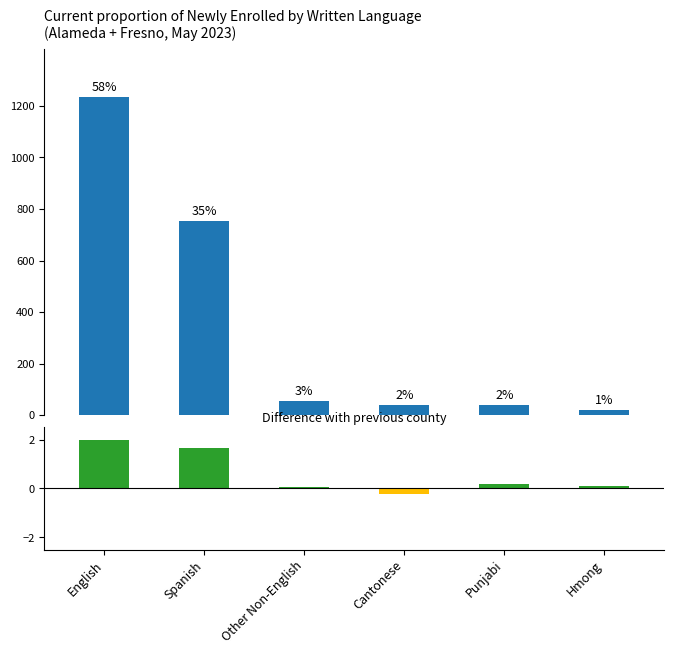

List the series in order of their overall mean, highest first.

Count, Difference